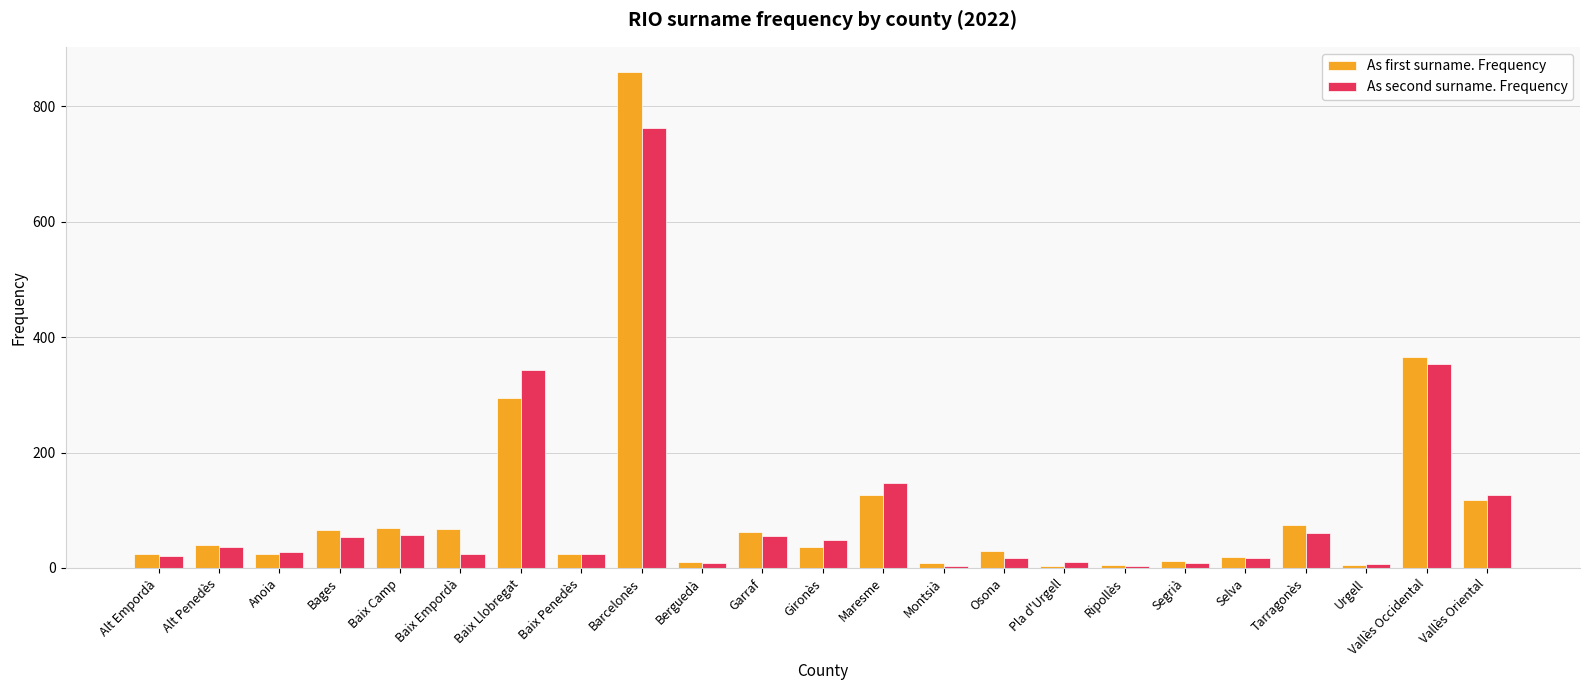

How many series are shown in this chart?

2